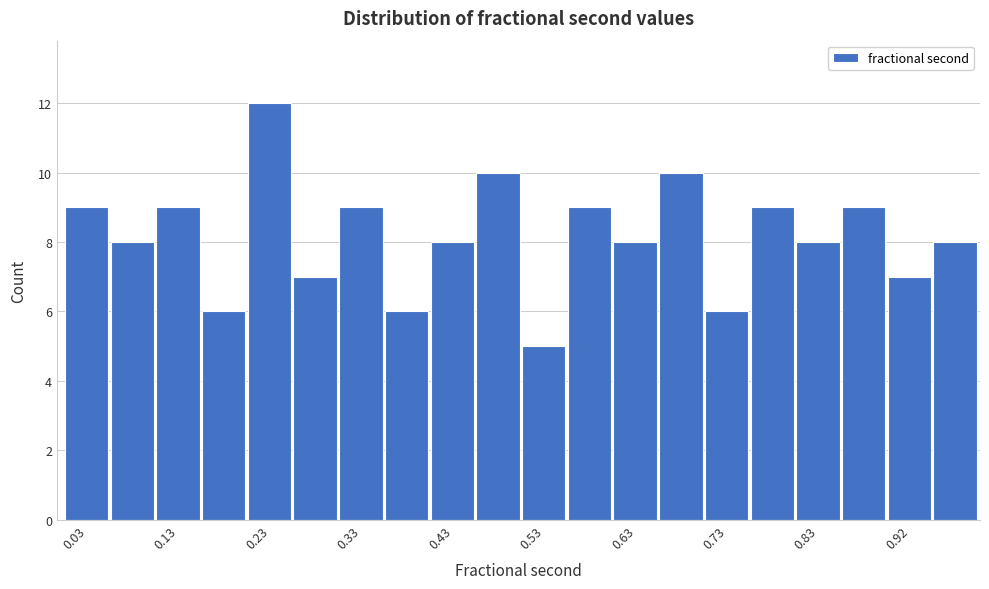

How tall is the bar that spans 0.26 to 0.31 on the x-axis? Neither the bar edges nor the heights are printed on the chart, so give them approximately, as read against the axes.

7